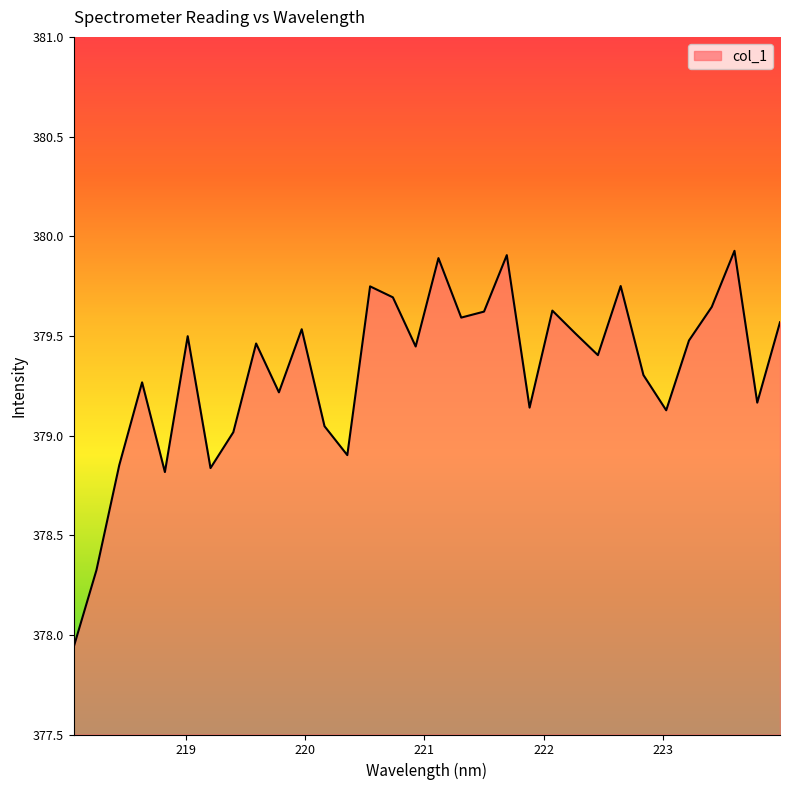

What is the maximum value shown in the chart?

379.9